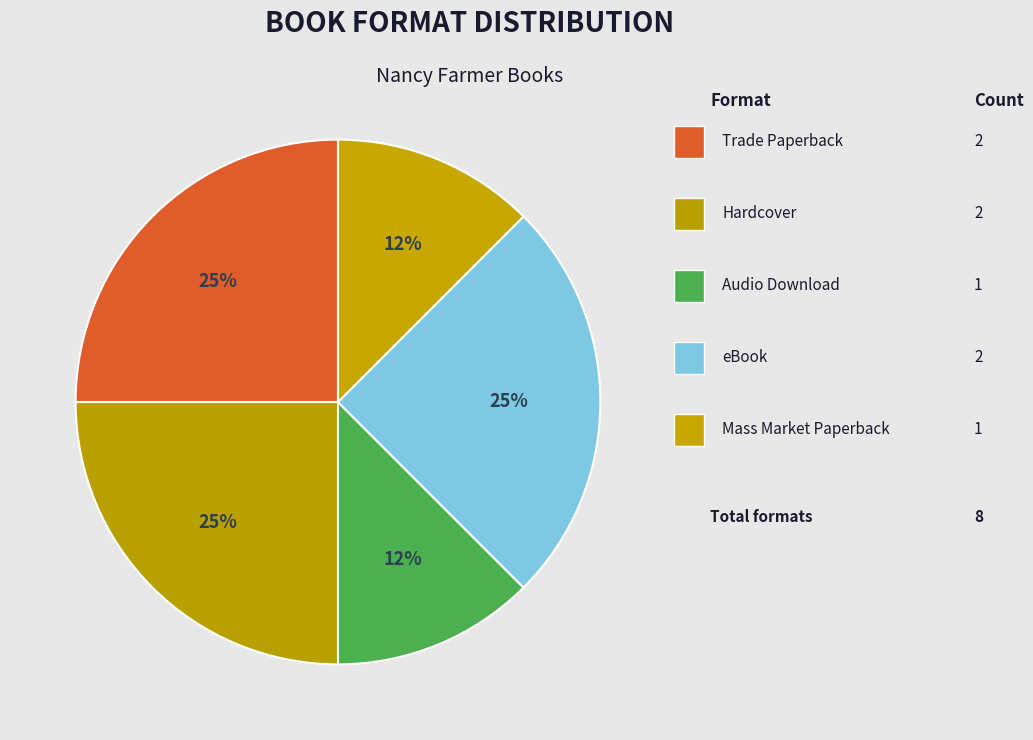

Count the number of slices in the pie.

5